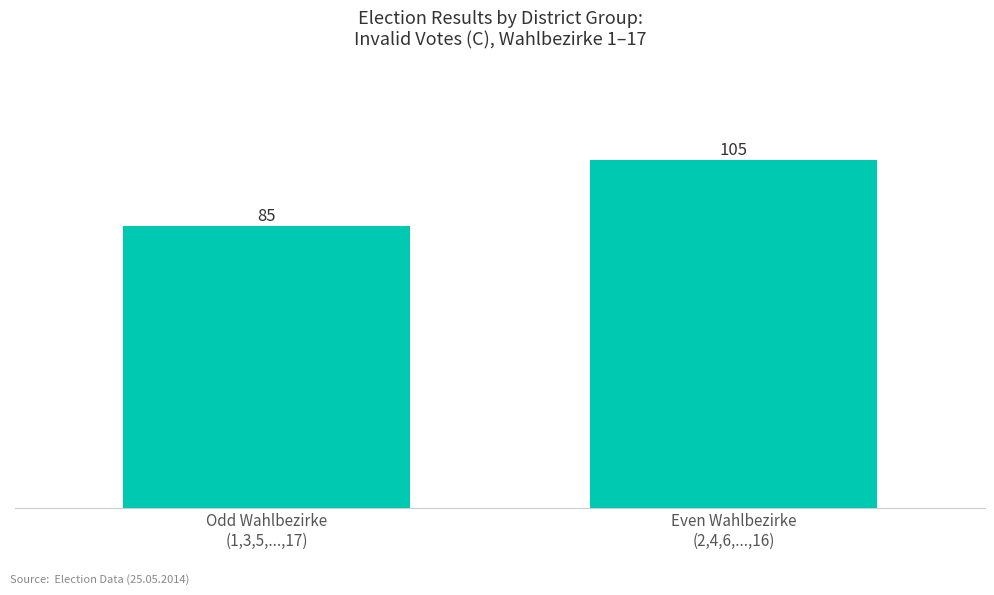

How many categories are shown in the chart?

2